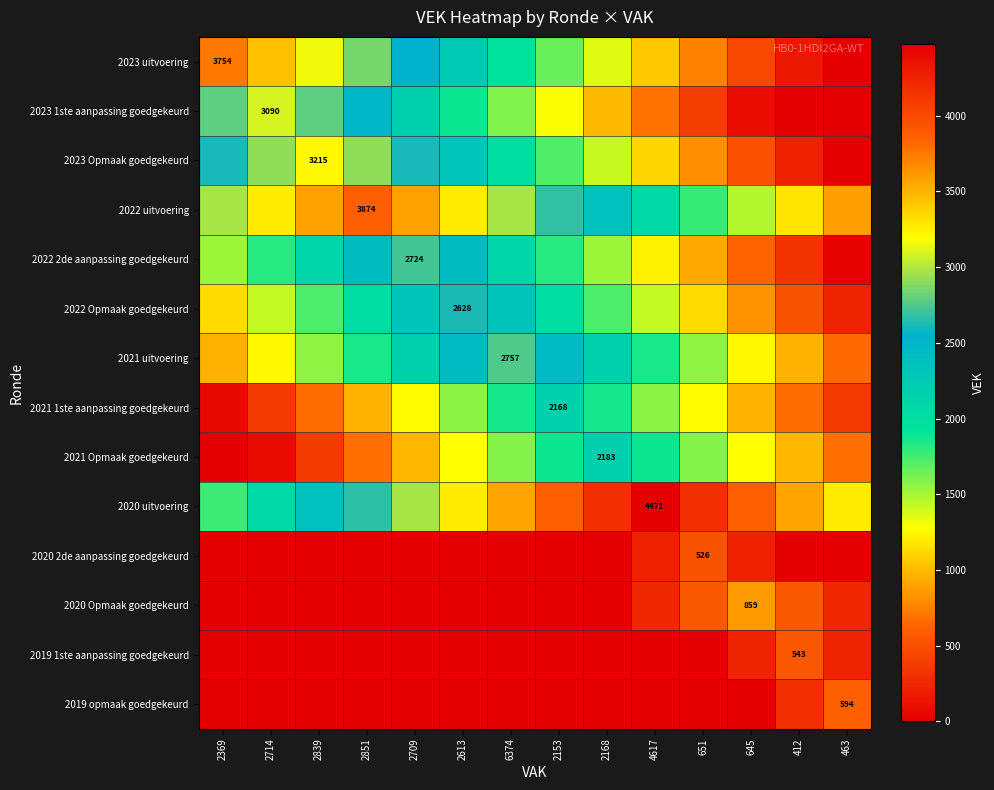

The 2022 2de aanpassing goedgekeurd series shows 2724 at 2709. True or false?

True